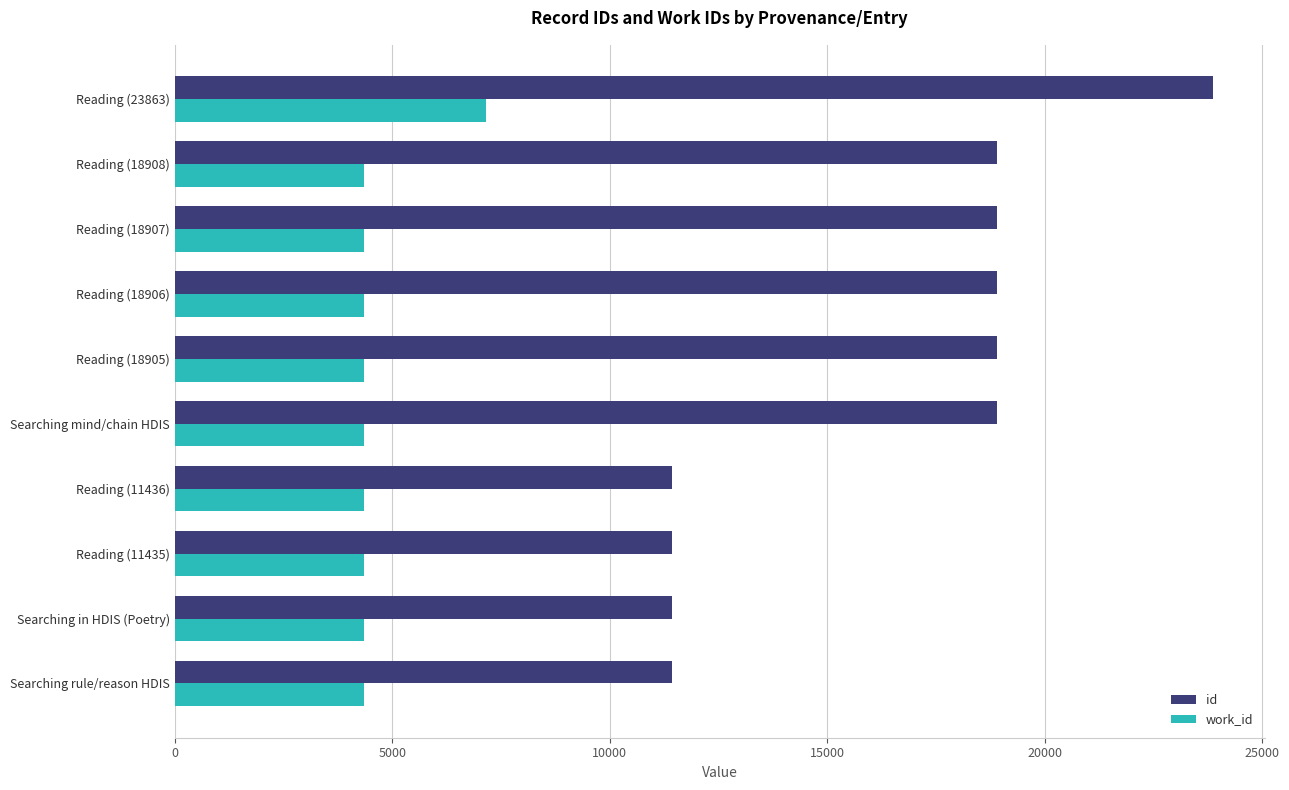

Between Reading (11435) and Reading (18906), which series saw the biggest shift?

id